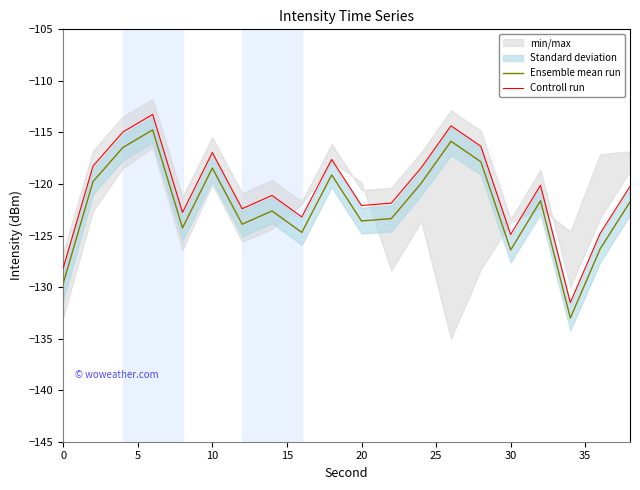

Read the Ensemble mean run value at 10.

-118.5